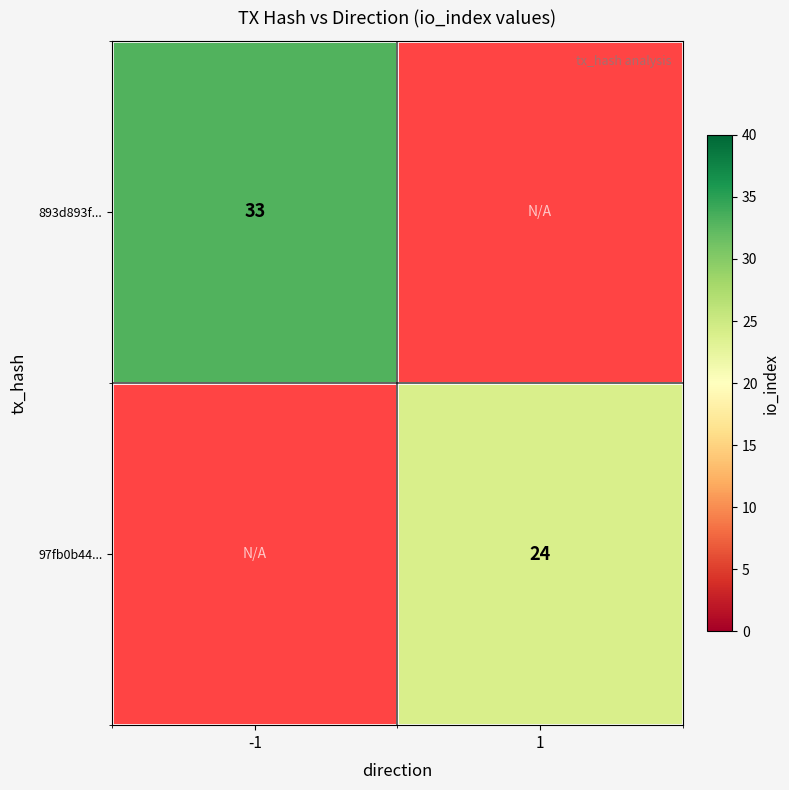

How many series are shown in this chart?

2